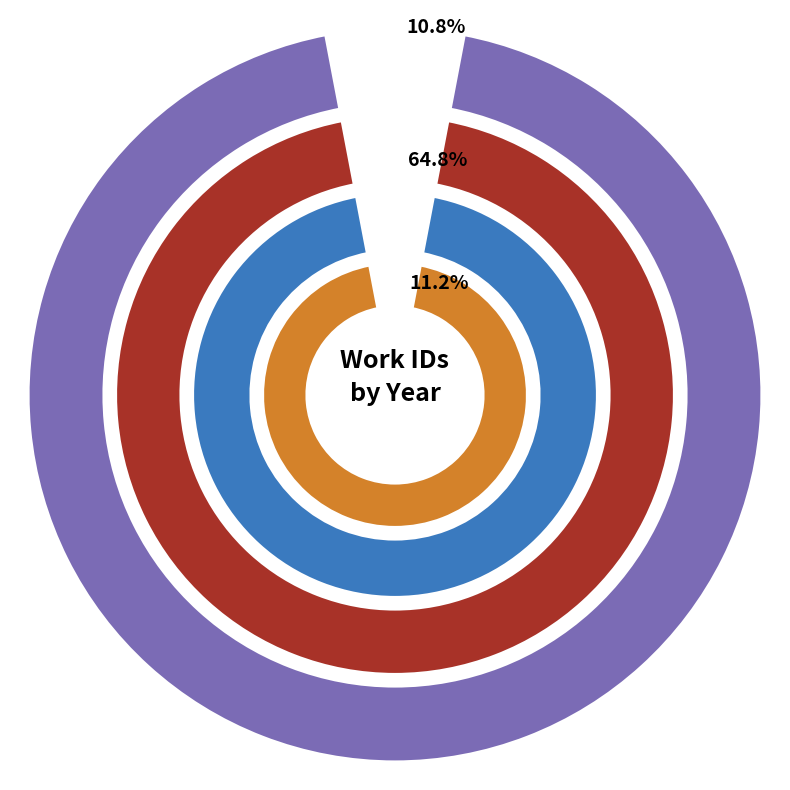

True or false: 2004-08-24 accounts for 11% of the total.

True